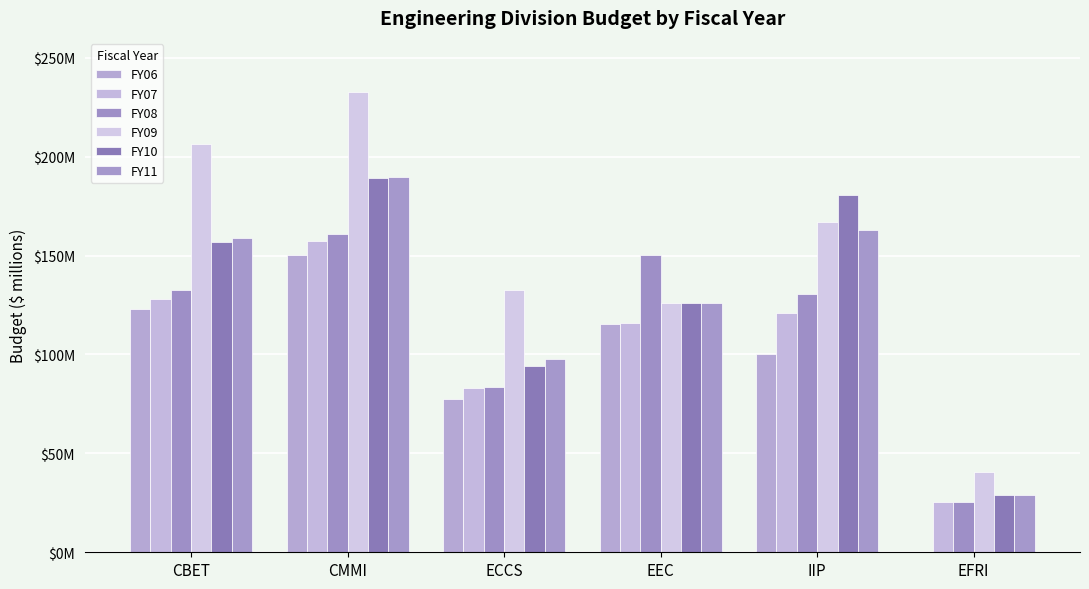

What position from the left is IIP?

5